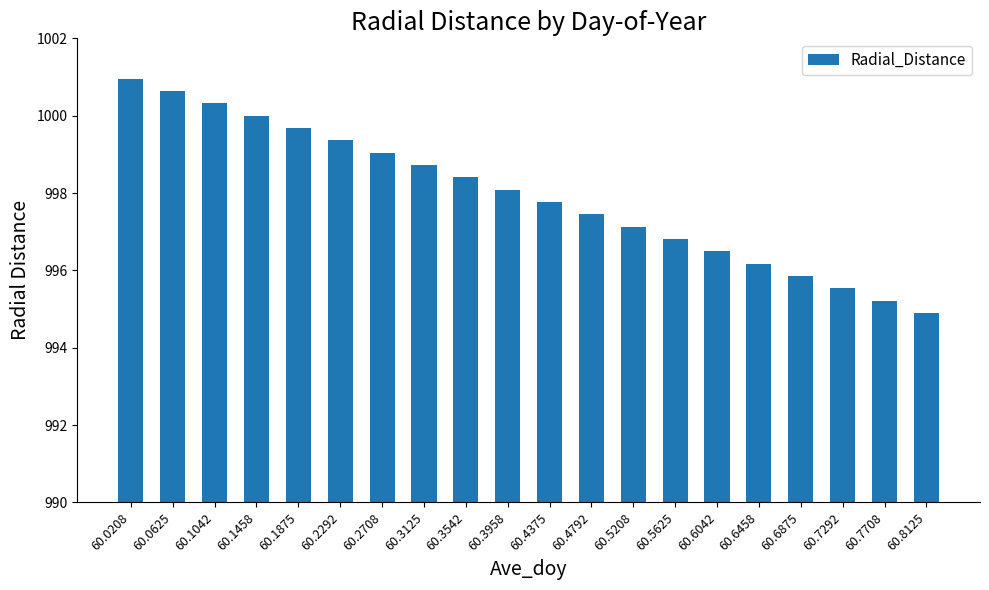

Which has a higher value, 60.7708 or 60.6875?

60.6875